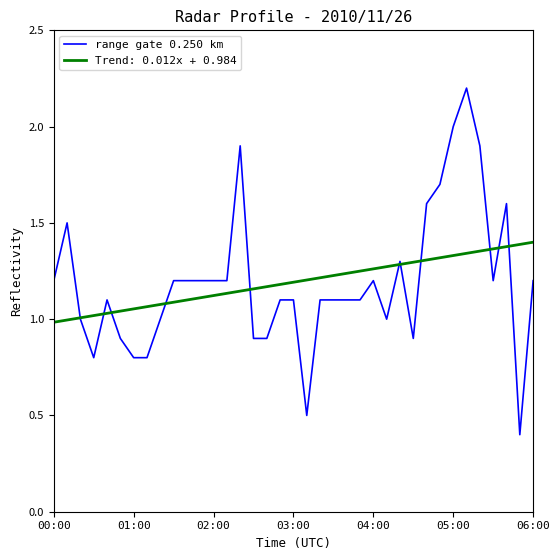

Which series has the widest spread of values?

range gate 0.250 km